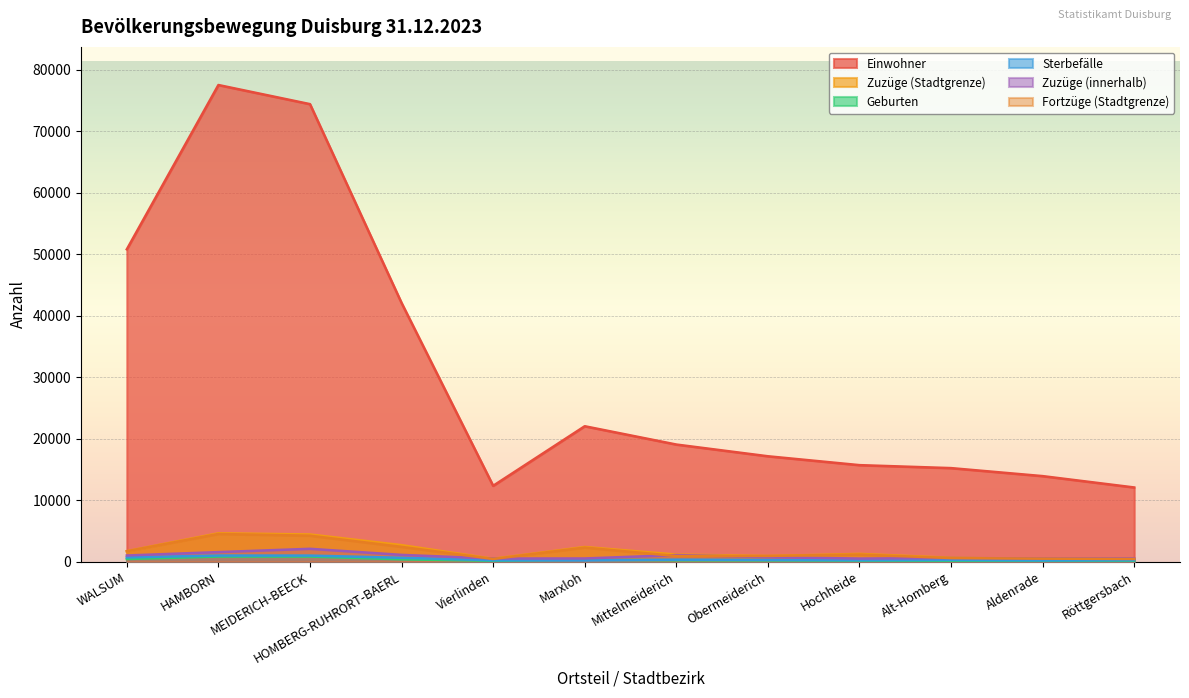

At which label does Geburten reach its peak?

HAMBORN